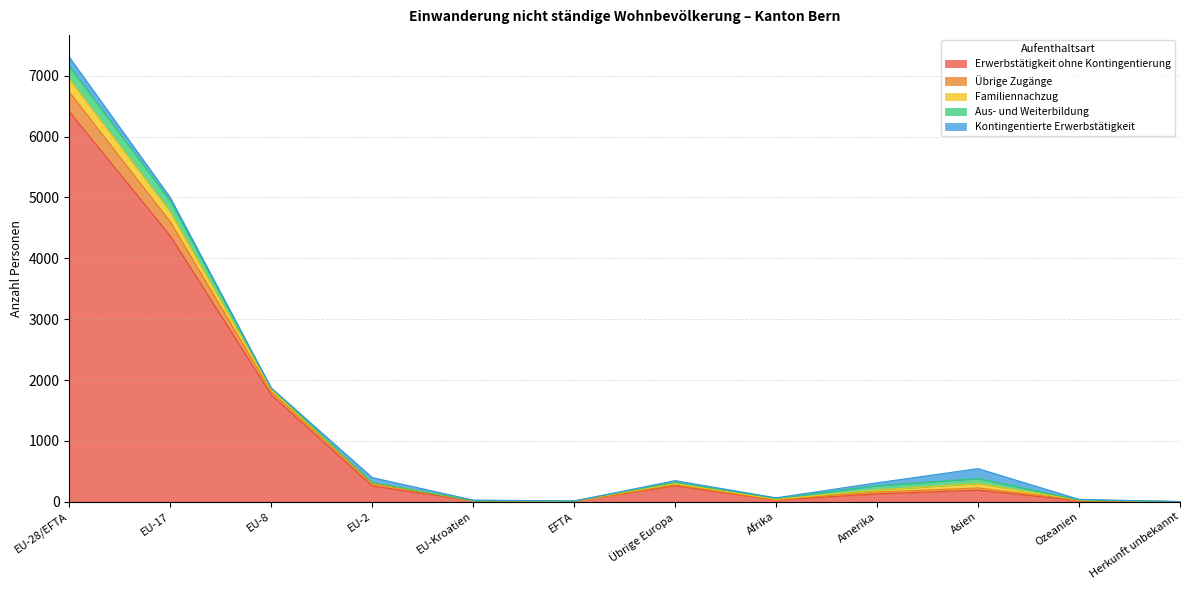

How many values in the Erwerbstätigkeit ohne Kontingentierung series are below 191?

6